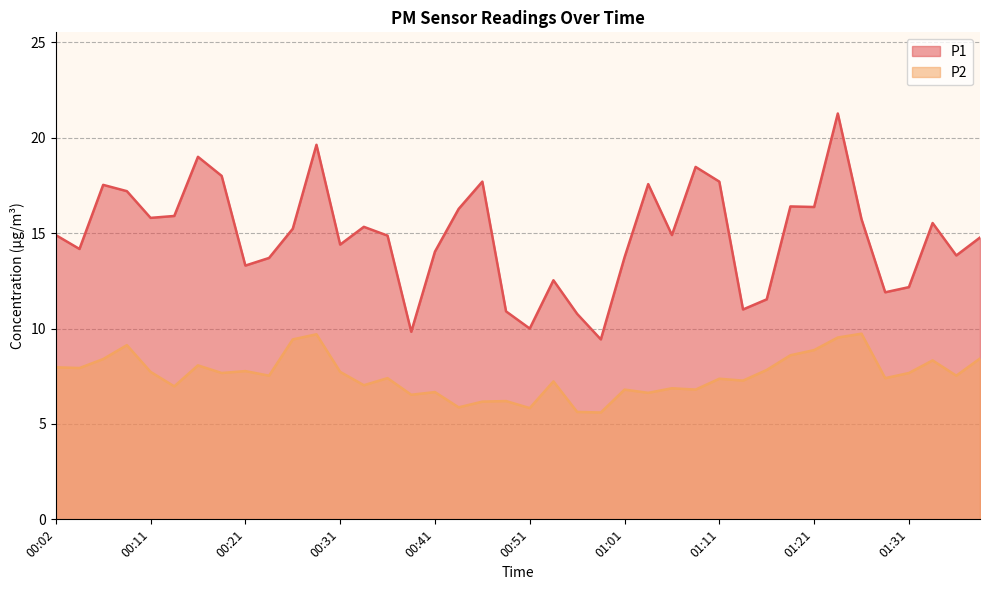

What is the total value across all series at 01:23?

30.8